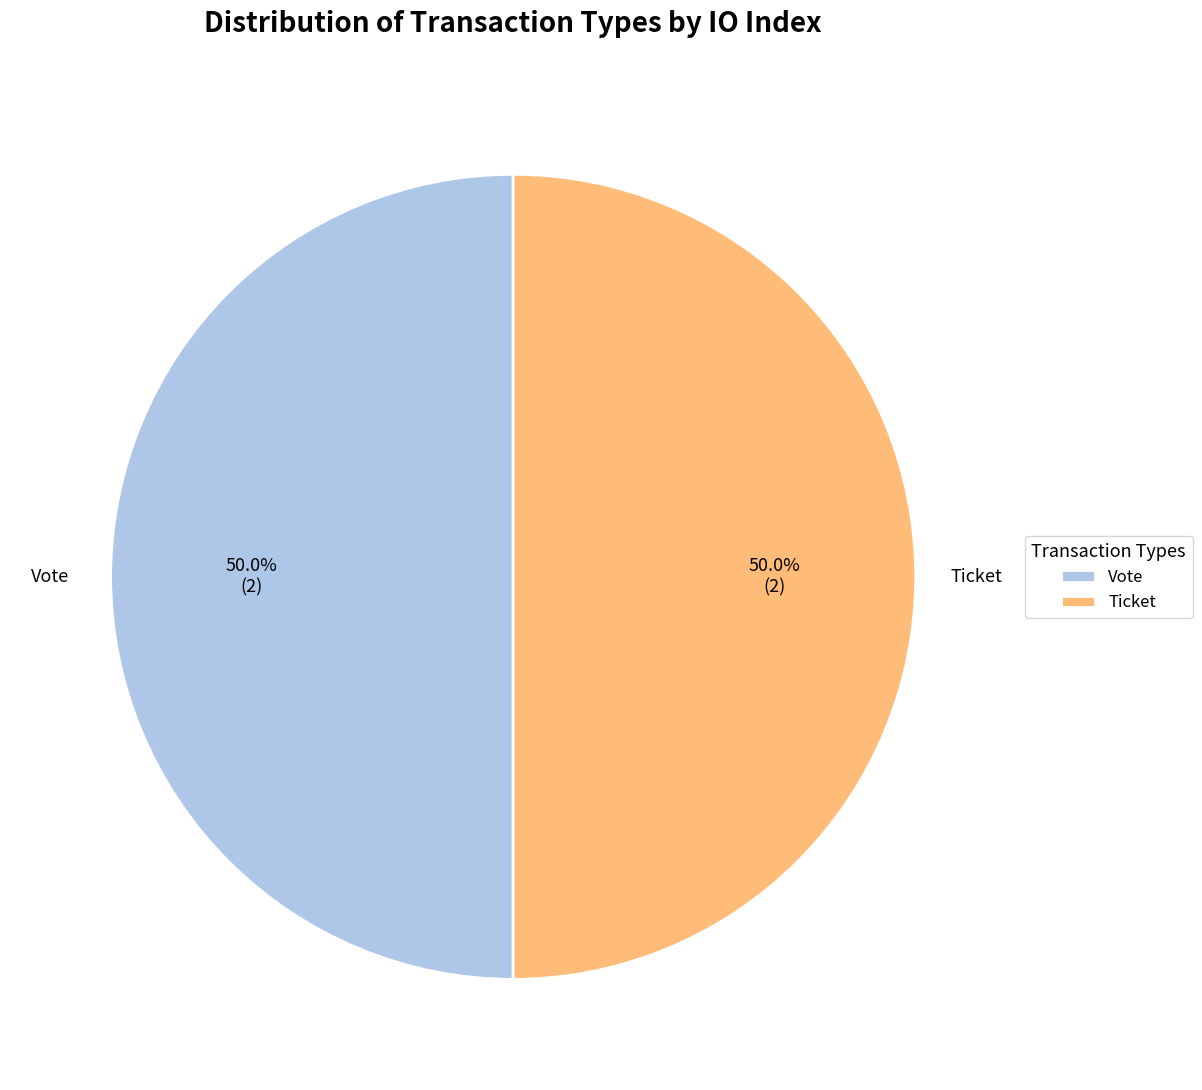

Approximately how many times larger is the value at Ticket compared to Vote?

1.0